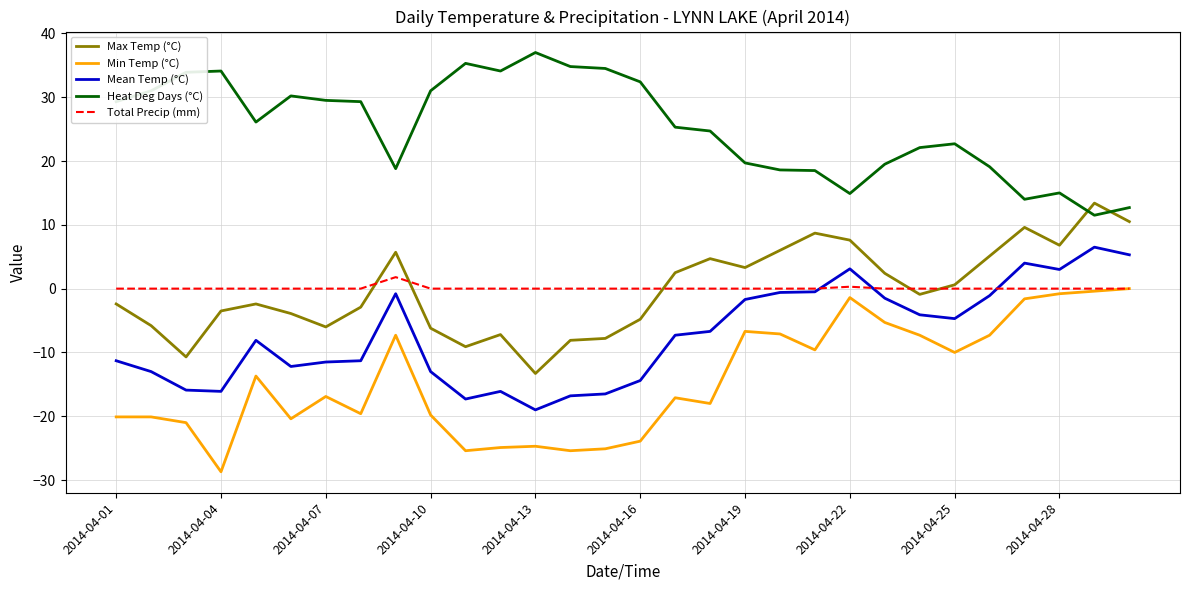

Which series has the largest total across all categories?

Heat Deg Days (°C)